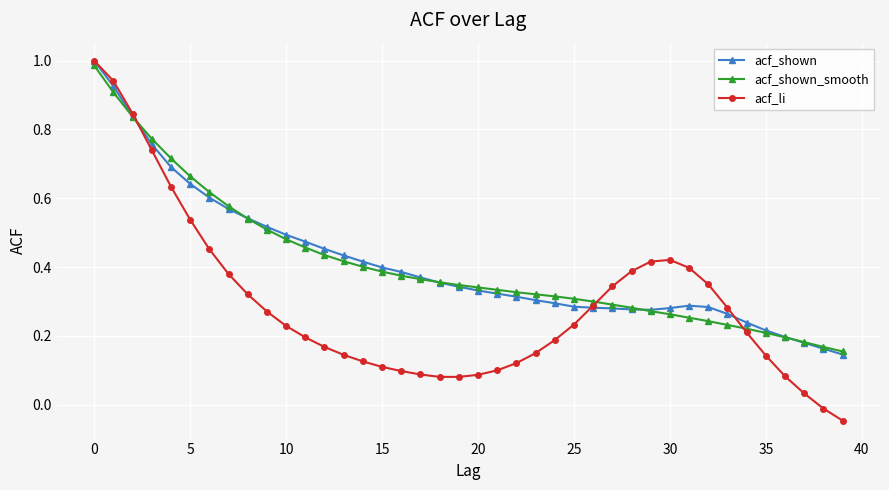

Which series has the largest range (max minus min)?

acf_li